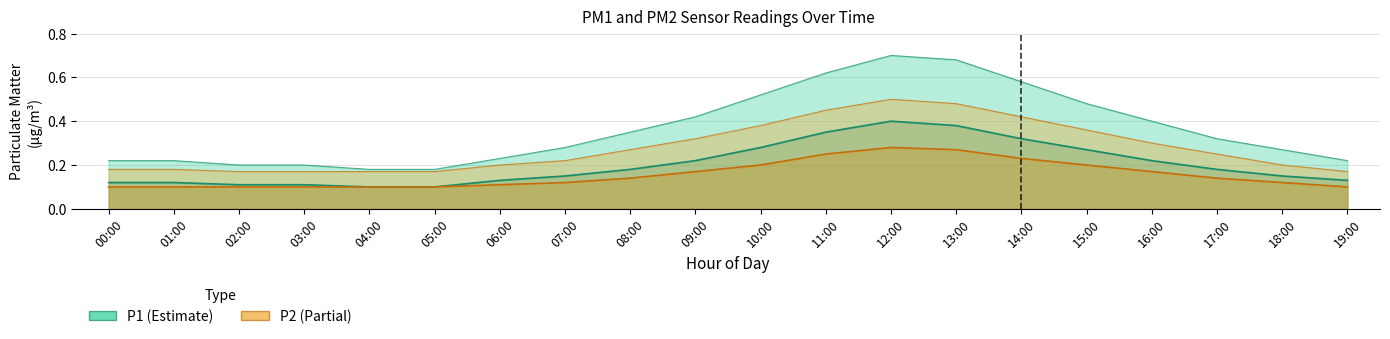

What is the sum of the P2 (Partial) values at 16:00 and 02:00?

0.3